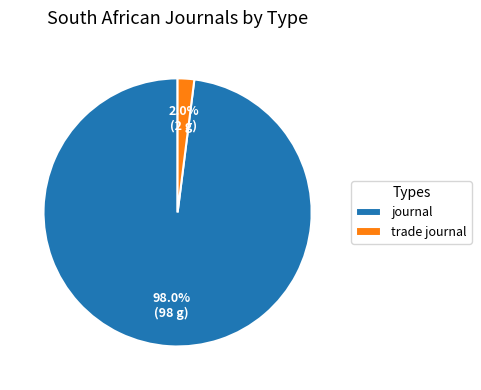

How many segments does this pie chart have?

2